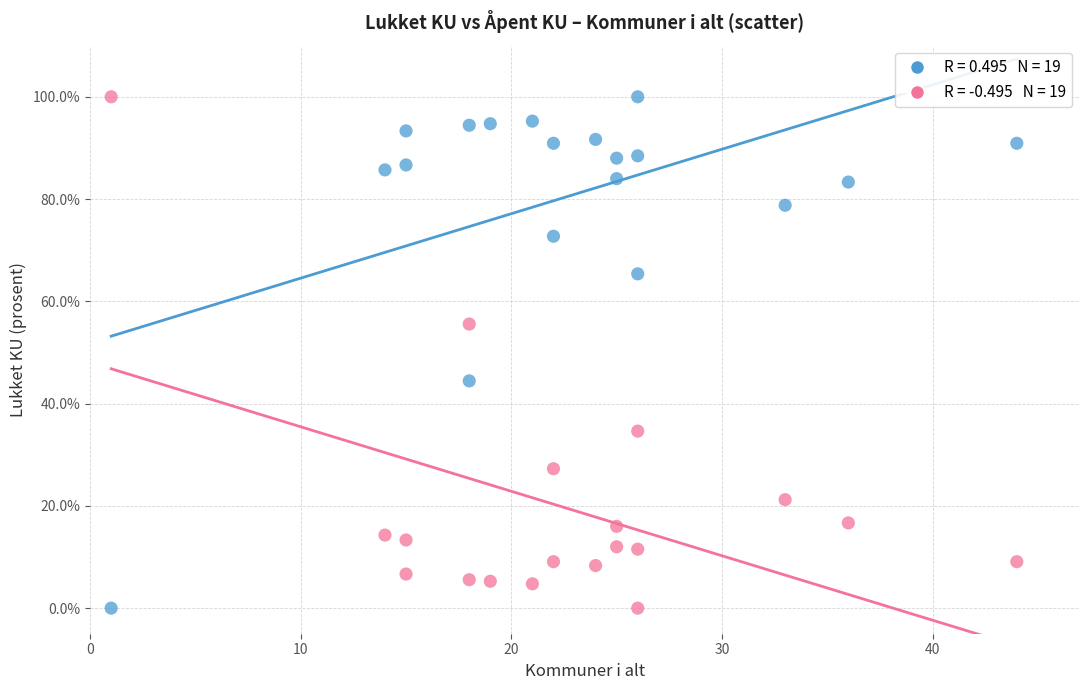

Across all data points, what is the range of X values (max minus min)?

43.0